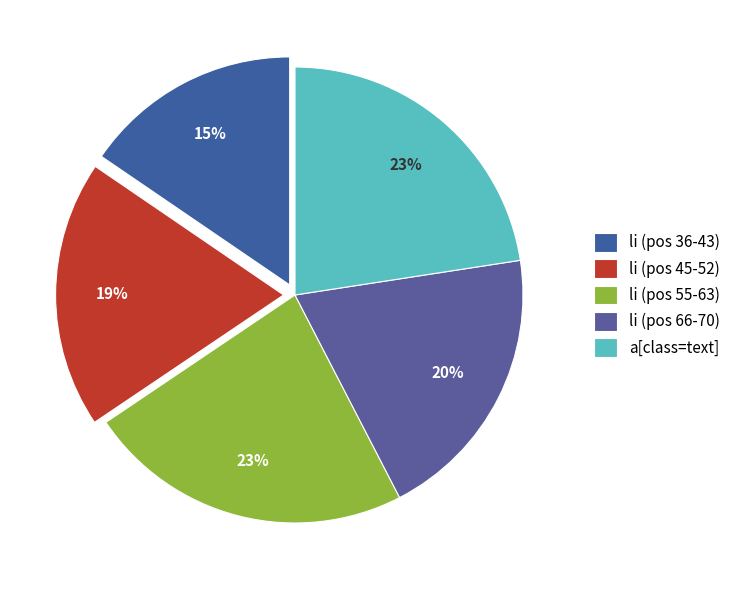

Count the number of slices in the pie.

5